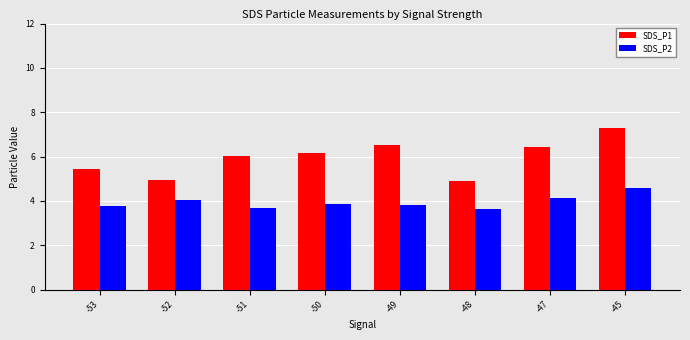

What is the value of the SDS_P1 bar at the 2nd from the left?

4.9